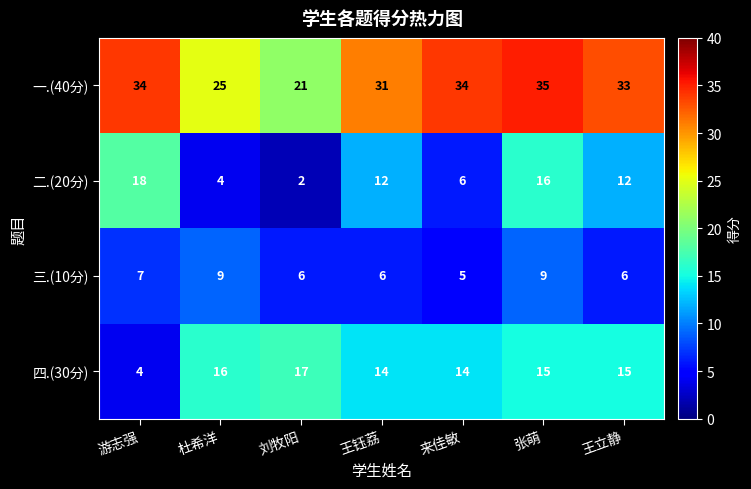

Read the 四.(30分) value at 杜希洋.

16